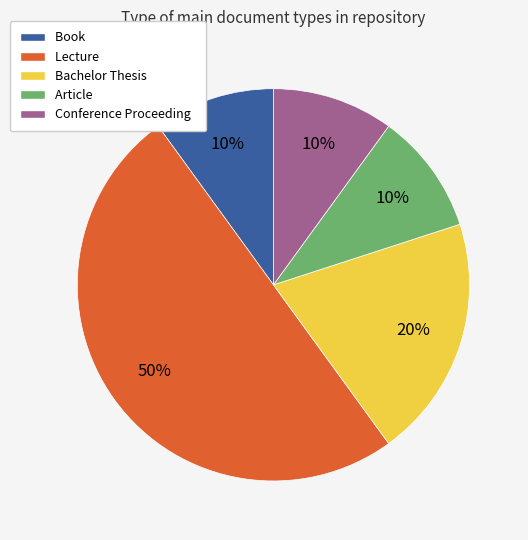

To the nearest percent, what portion does Book represent?

10%